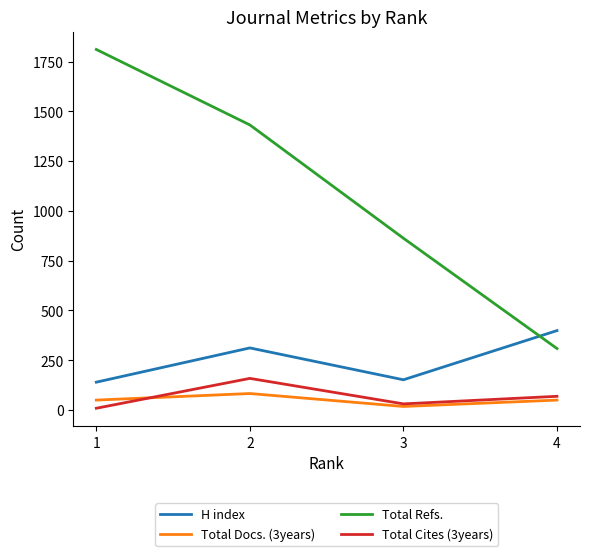

True or false: H index has more than 2 interior local peaks.

False